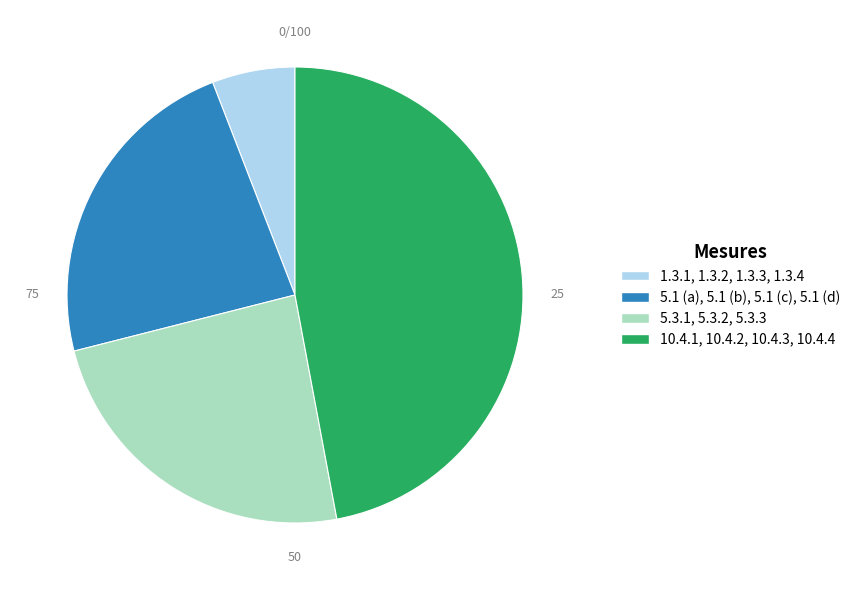

Does 5.1 (a), 5.1 (b), 5.1 (c), 5.1 (d) represent more than half of the total?

No